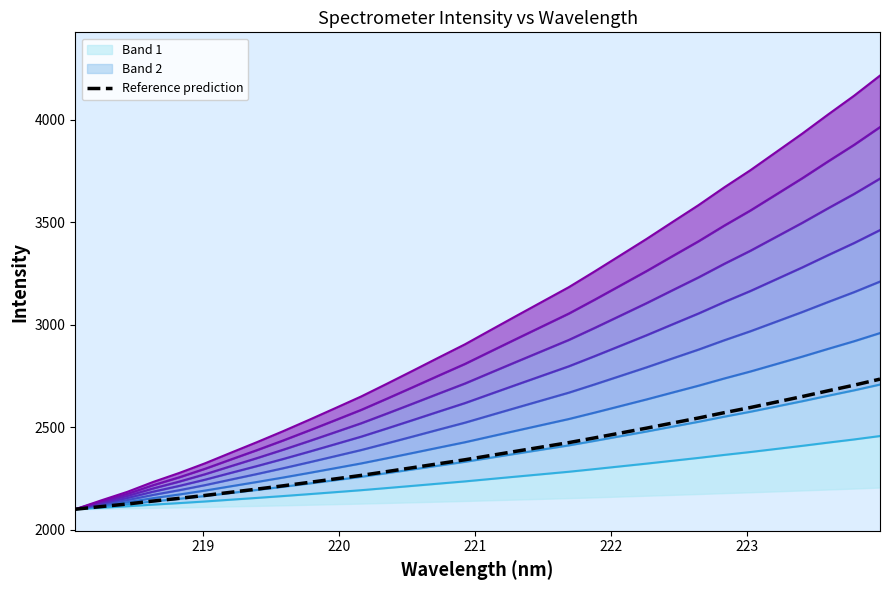

What is the highest value of the Reference prediction series?

2735.4